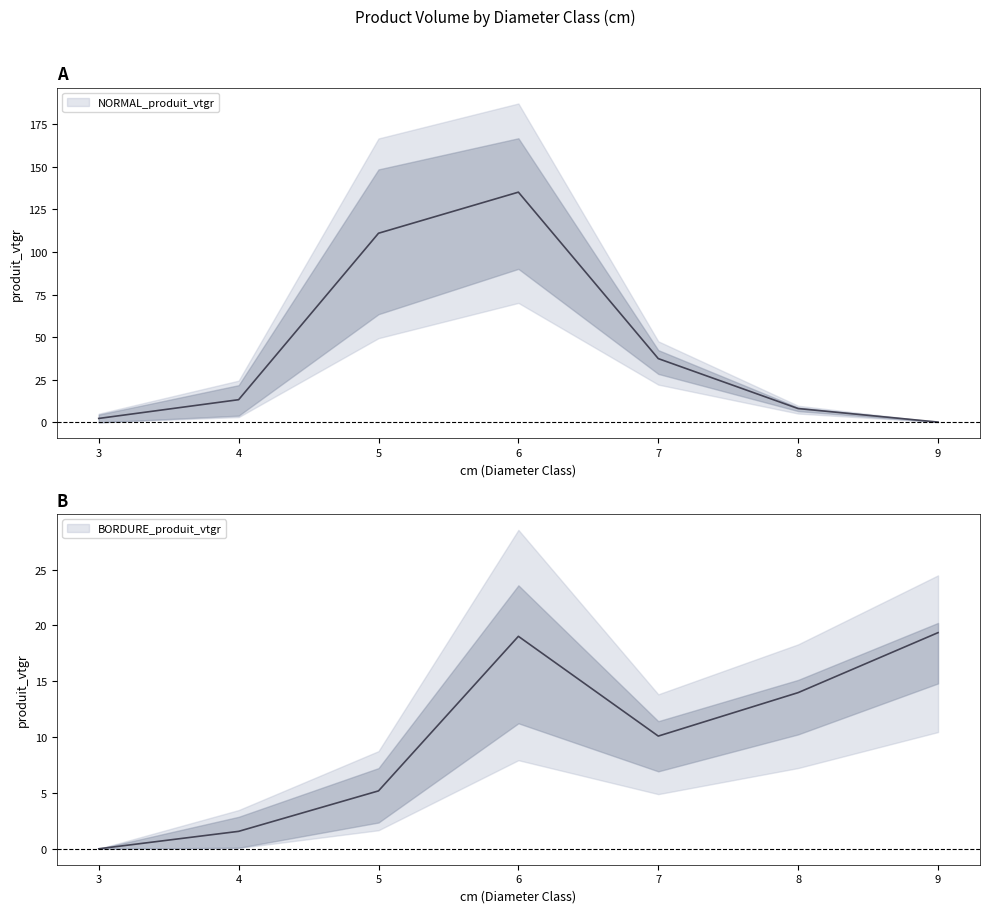

At which category is the sum across all series the highest?

6